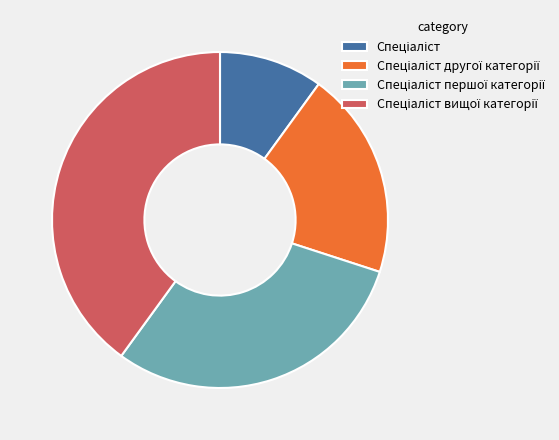

Does any single category account for the majority?

No